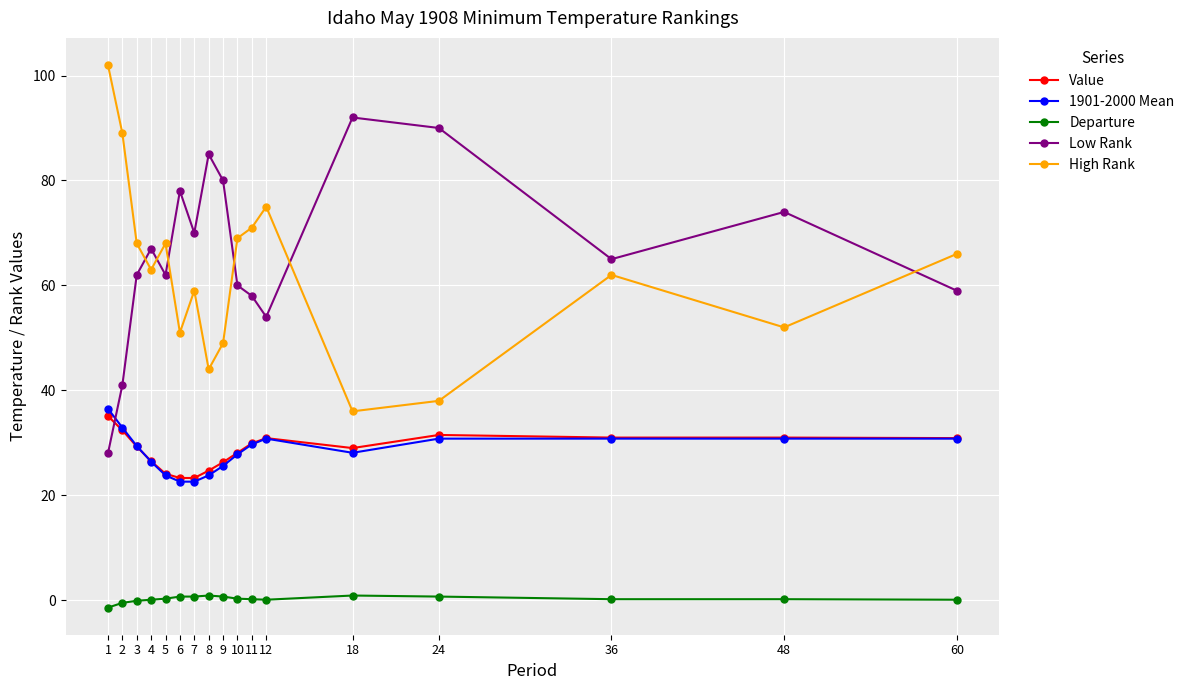

At how many categories does at least one series exceed 77?

7